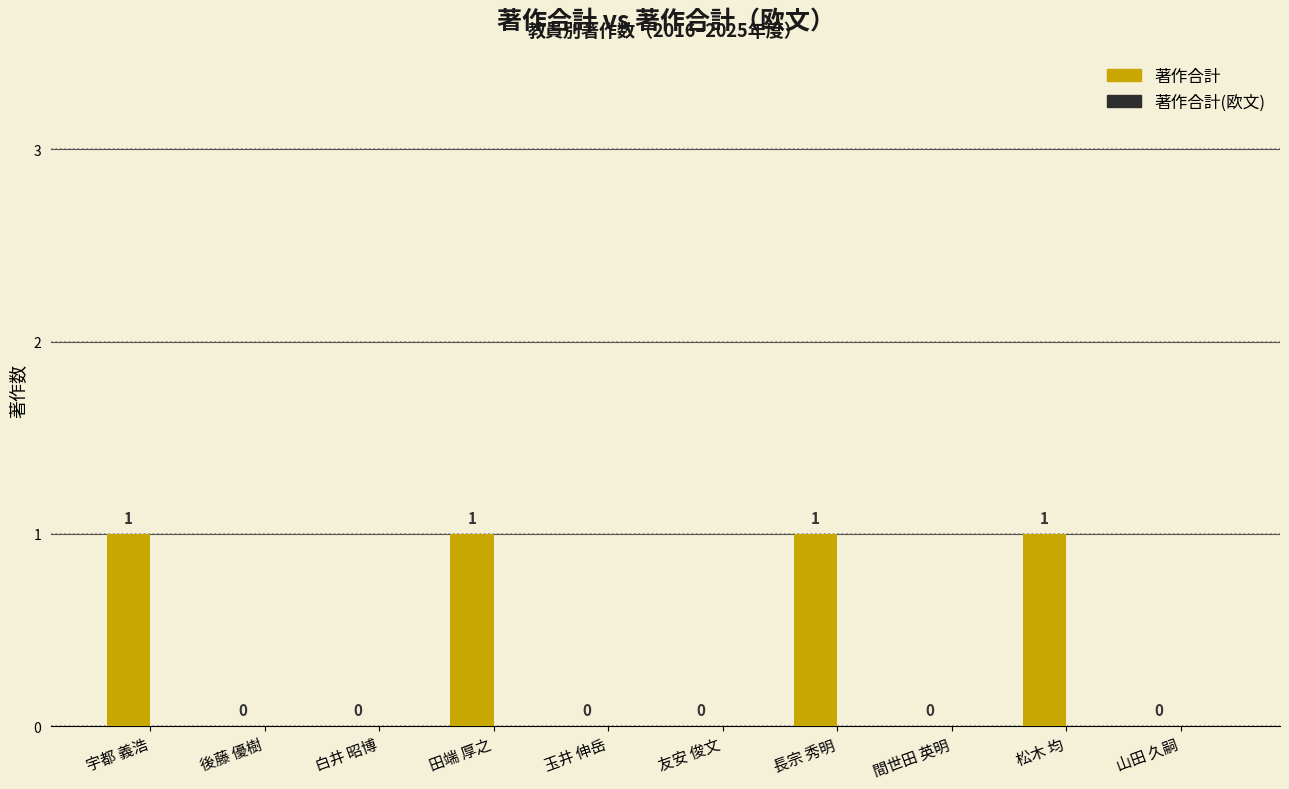

The value at 山田 久嗣 is 0. True or false?

True